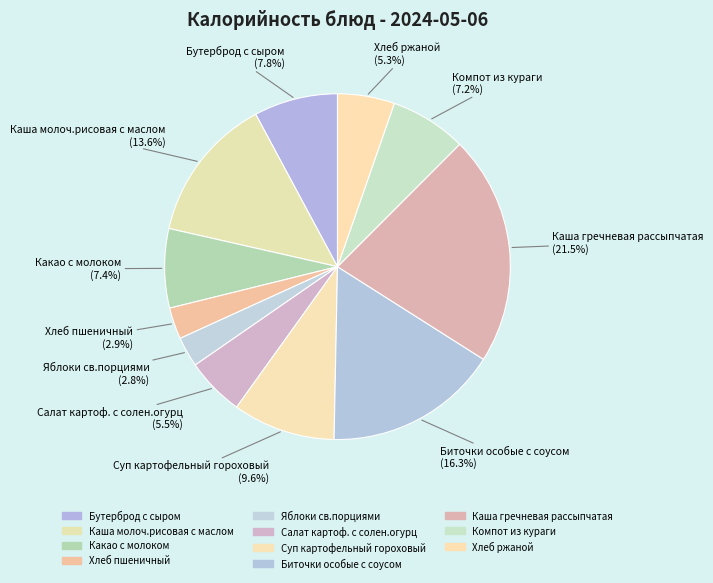

Combined, do Бутерброд с сыром and Хлеб ржаной account for over 50%?

No